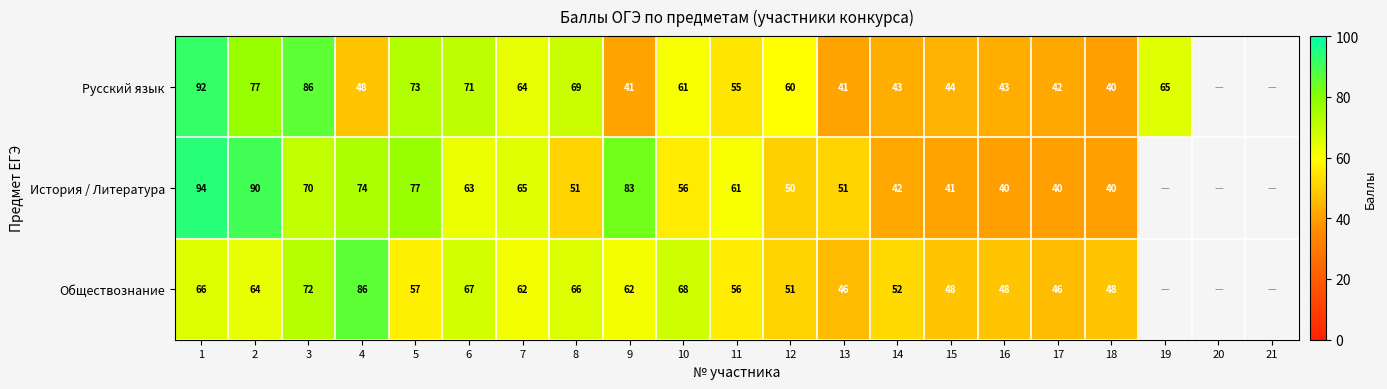

Is it true that Русский язык equals 29.3 at 16?

False